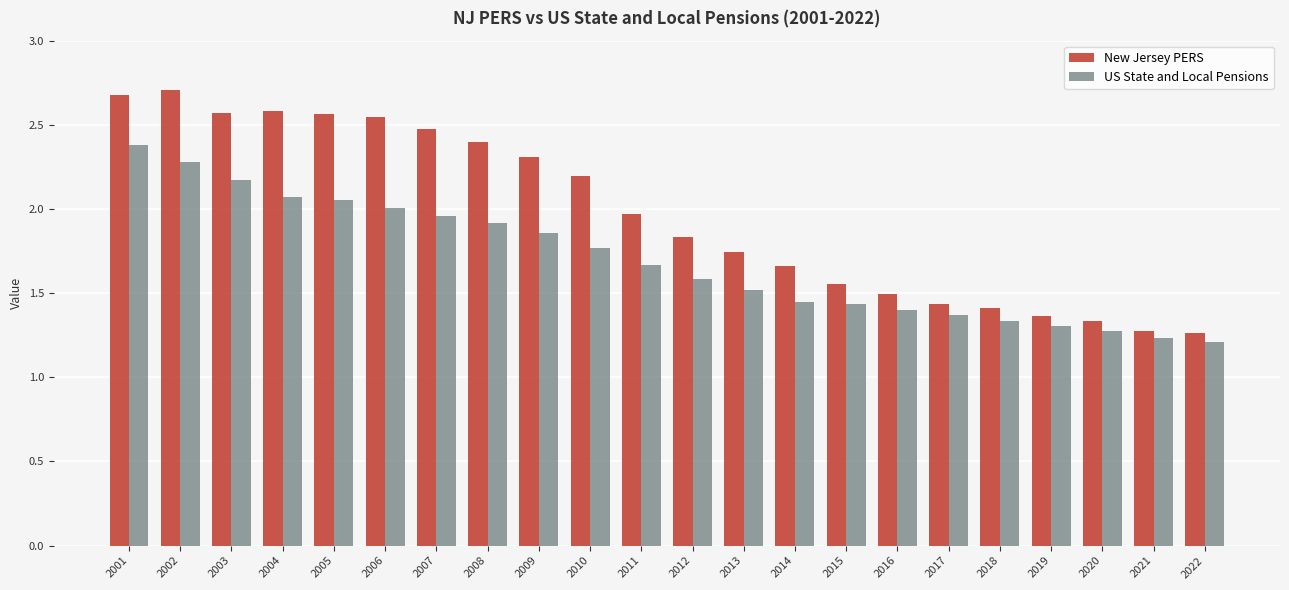

Are the bars horizontal?

No